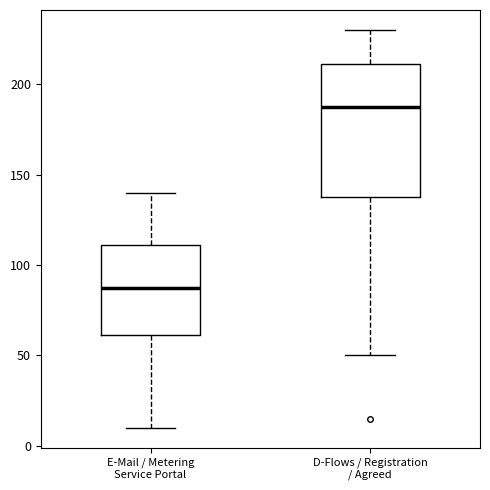

Reading left to right, transcribe this box plot: for each box, give where its median line is, the range the box spans, and where its two whiskers end, as read against the y-axis. The values are not printed on the chart, so give them approximately, as read against the axis.

E-Mail / Metering Service Portal: median 90, box 60 to 110, whiskers 10 to 140
D-Flows / Registration / Agreed: median 190, box 140 to 210, whiskers 50 to 230